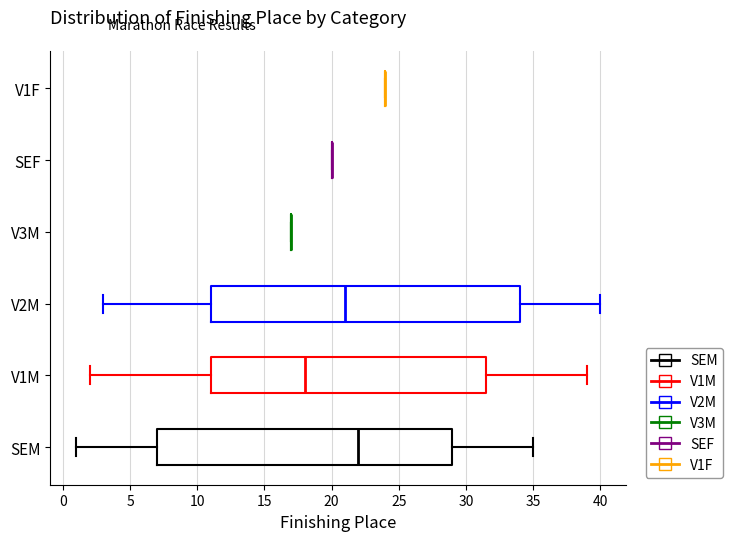

Which box is the widest, from its left edge to its right edge?

V2M